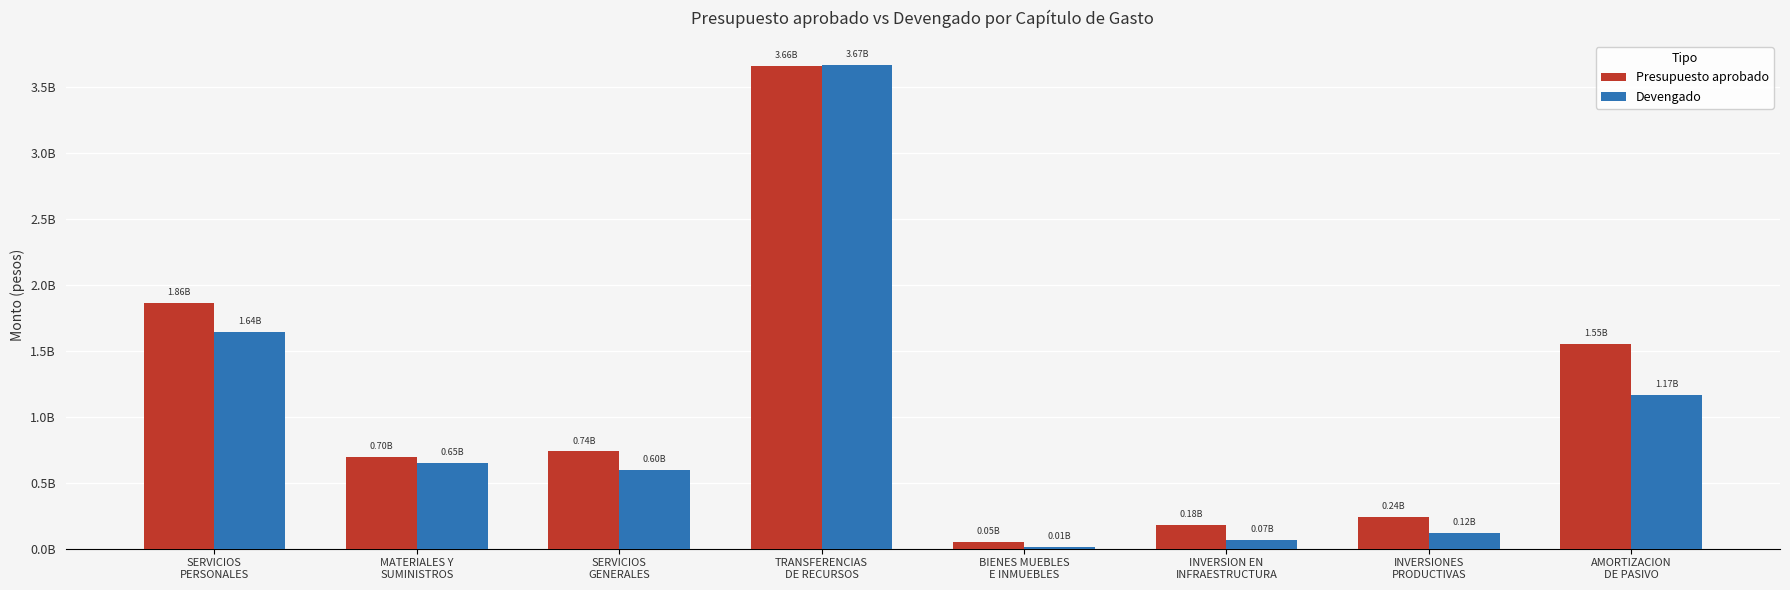

List the series in order of their peak value, highest first.

Devengado, Presupuesto aprobado